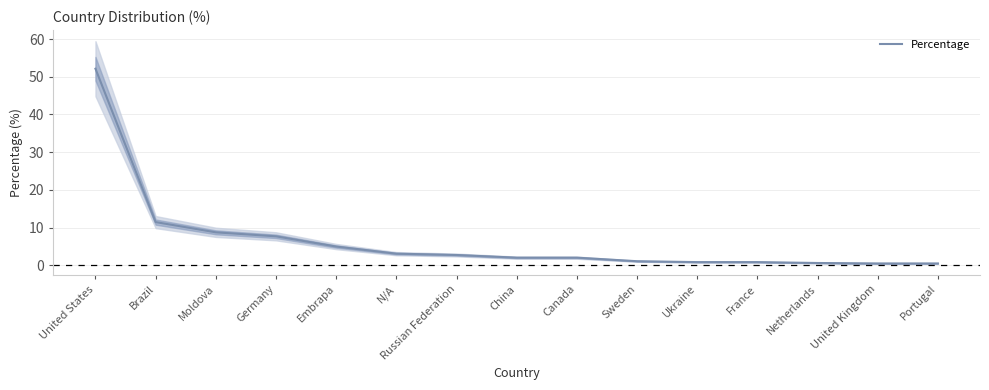

Count the number of data series in this chart.

1